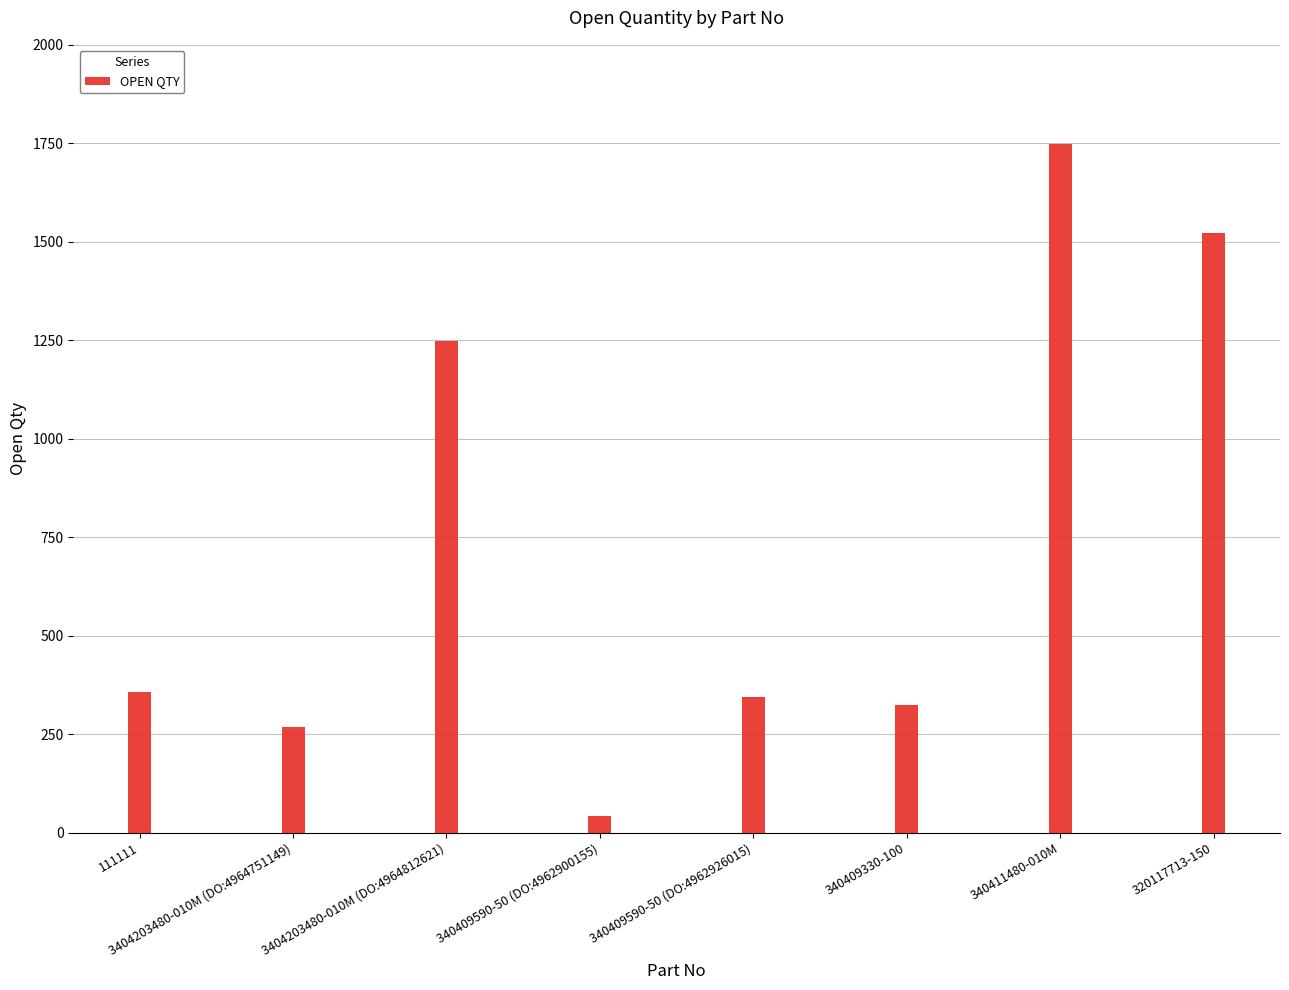

What is the value of the 2nd bar from the left?

267